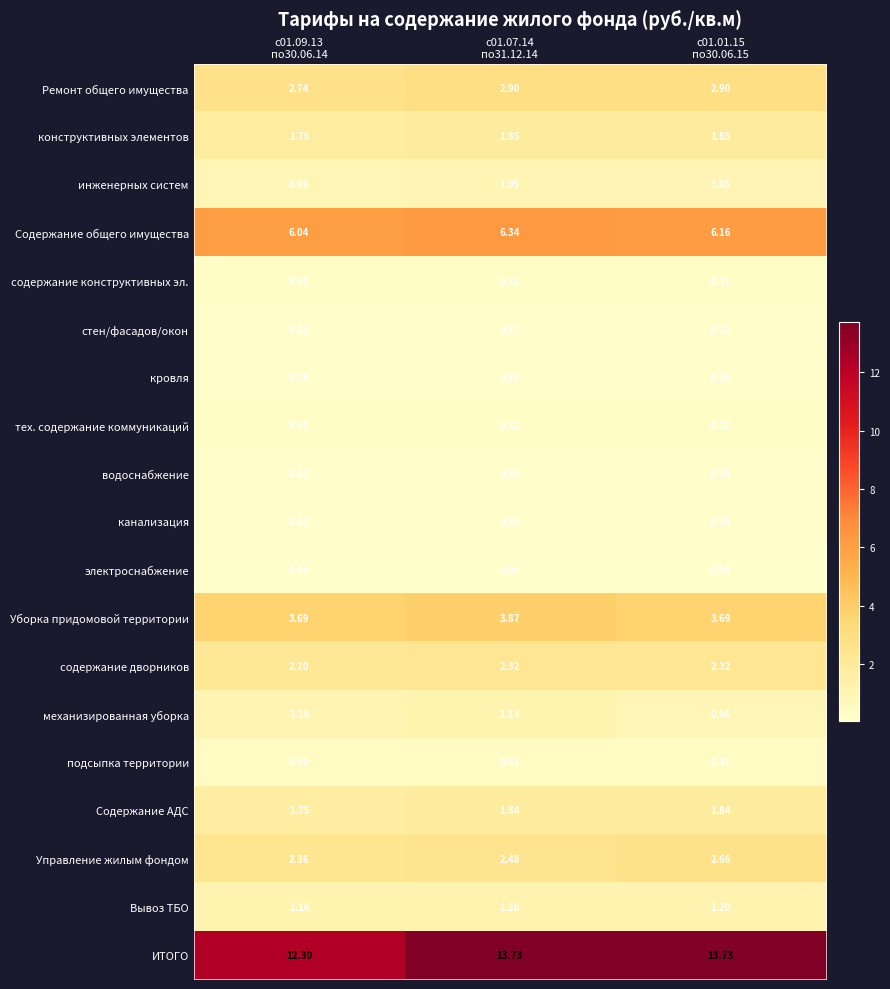

Which series has the widest spread of values?

ИТОГО